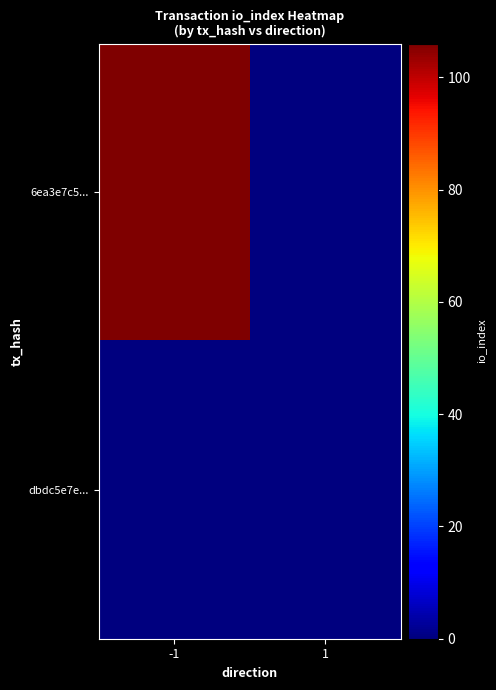

Which has a higher value, -1 or 1?

-1